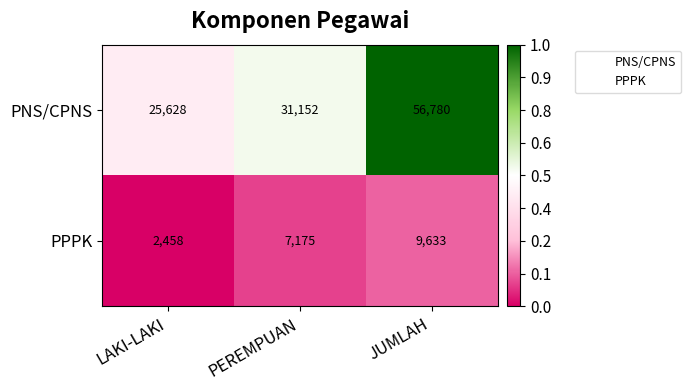

Between LAKI-LAKI and PEREMPUAN, which series saw the biggest shift?

PNS/CPNS